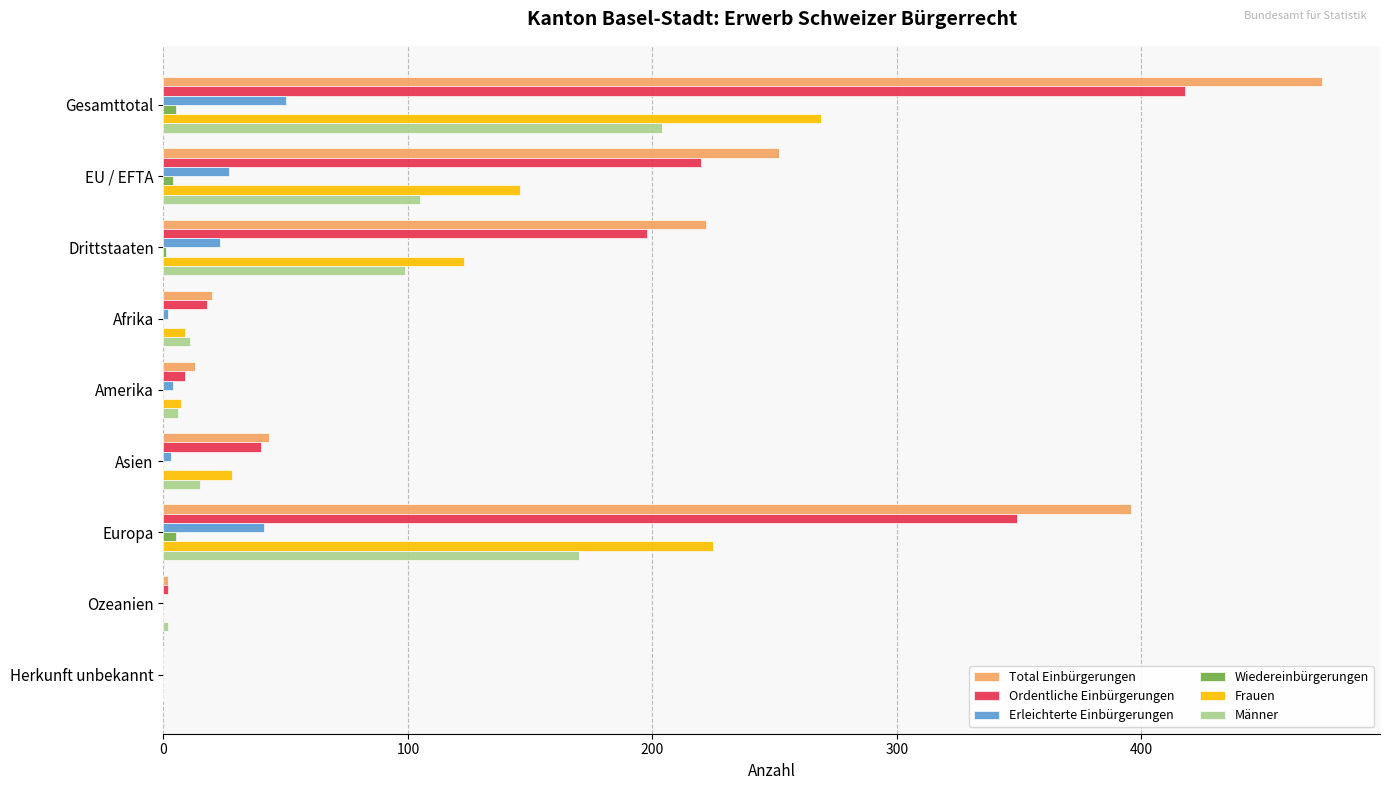

What is the sum of all Ordentliche Einbürgerungen values?

1254